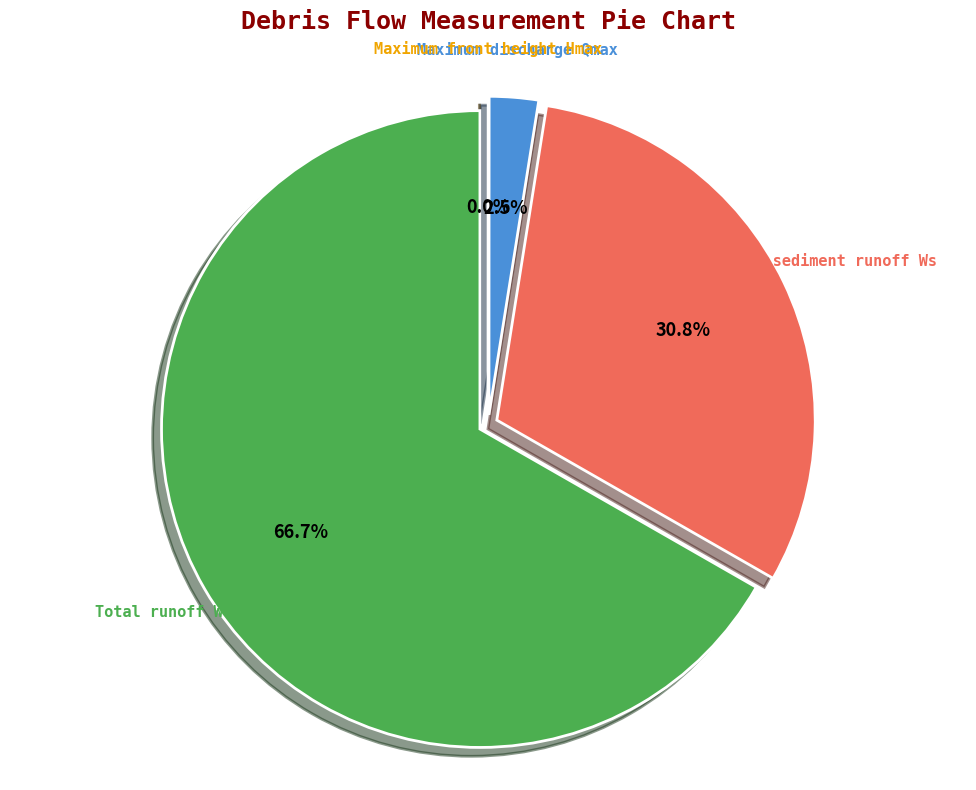

What portion of the pie excludes Total sediment runoff Ws?

69.2%